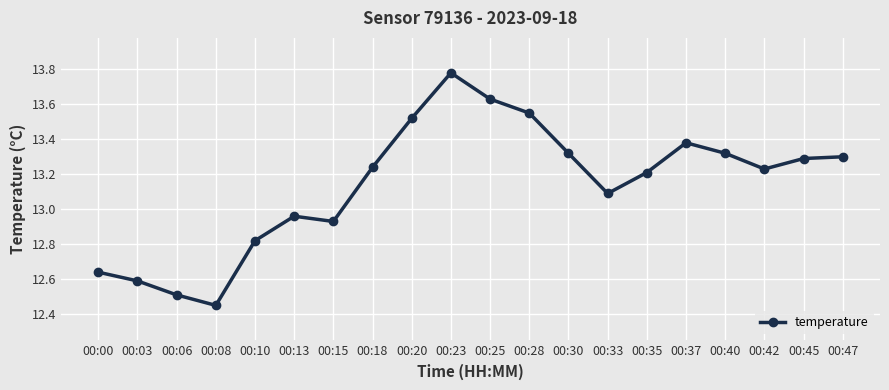

True or false: there are more than 1 points higher than both neighbors.

True